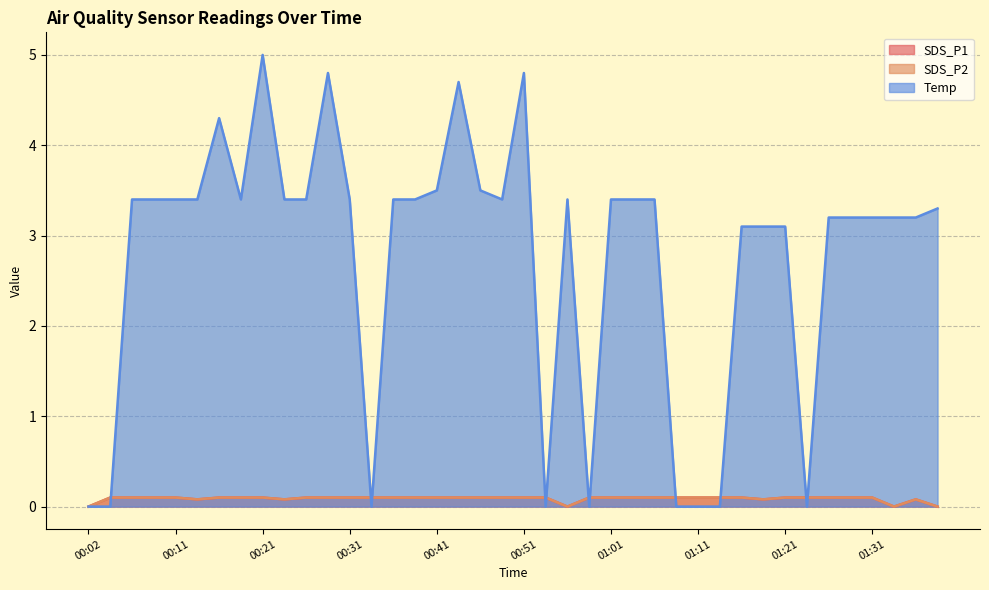

True or false: Temp and SDS_P1 cross at least once.

True